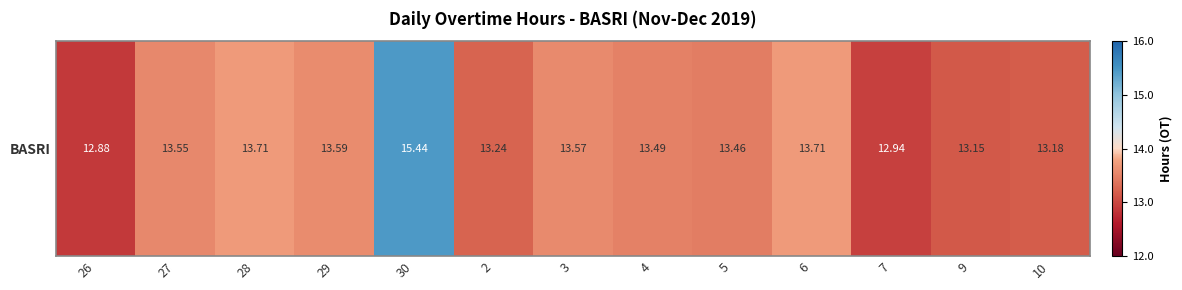

The chart shows a value of 20.0 at 9. True or false?

False